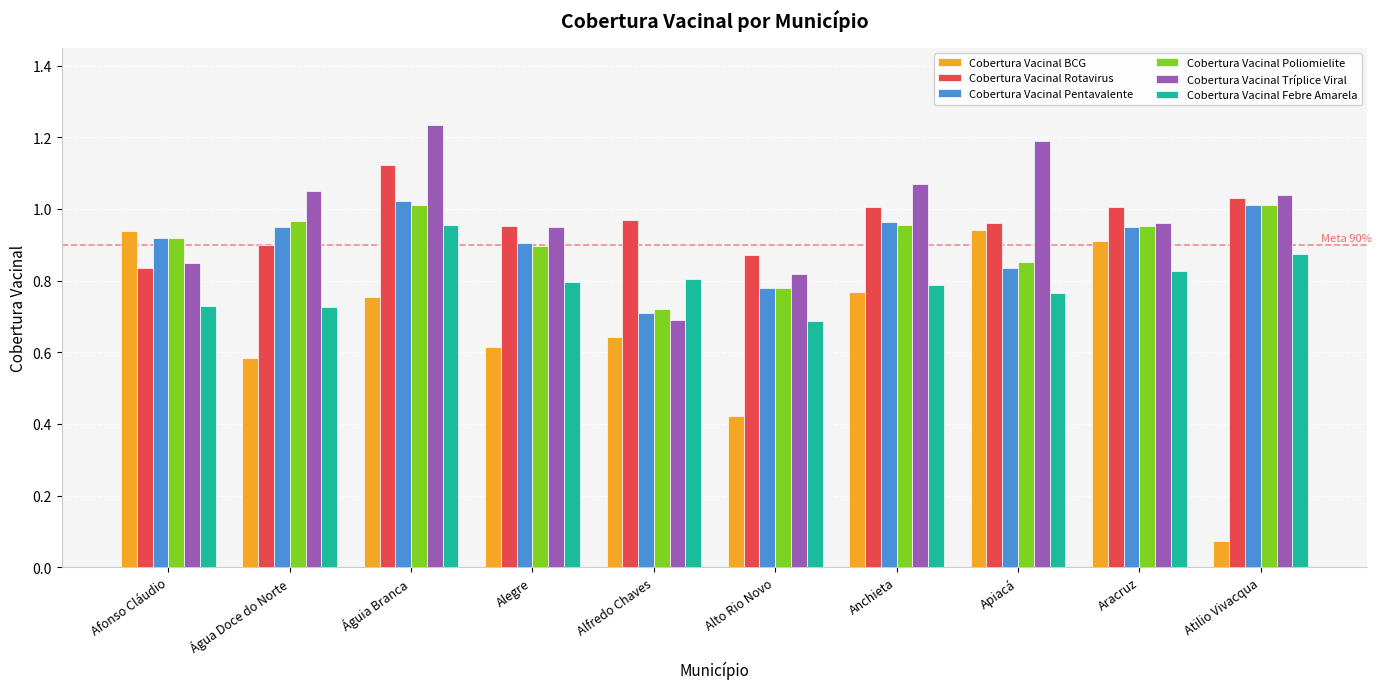

How many distinct data groups are displayed?

6